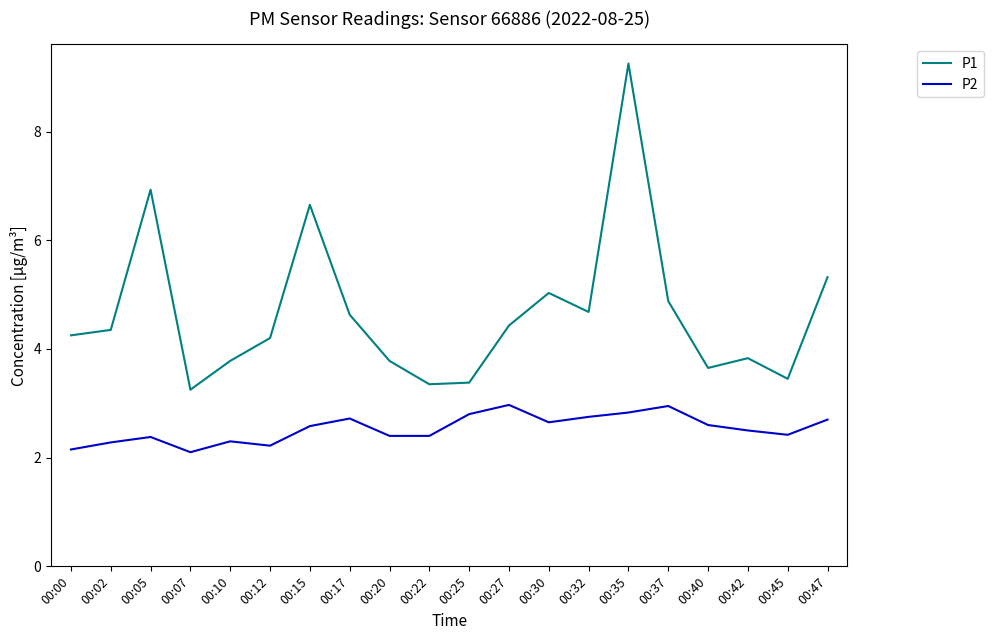

Count the number of data series in this chart.

2